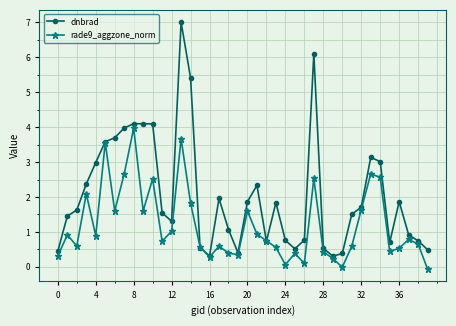

What is the smallest value displayed?

-0.1